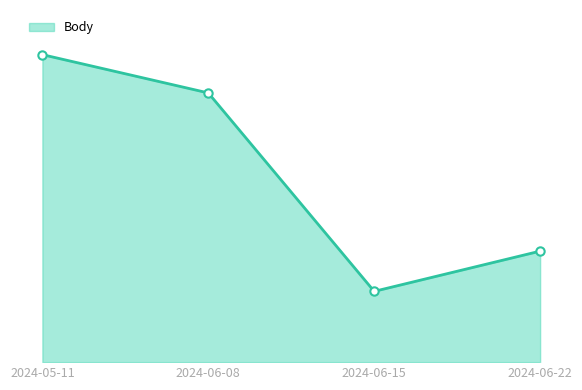

What is the sum of all values?

8616